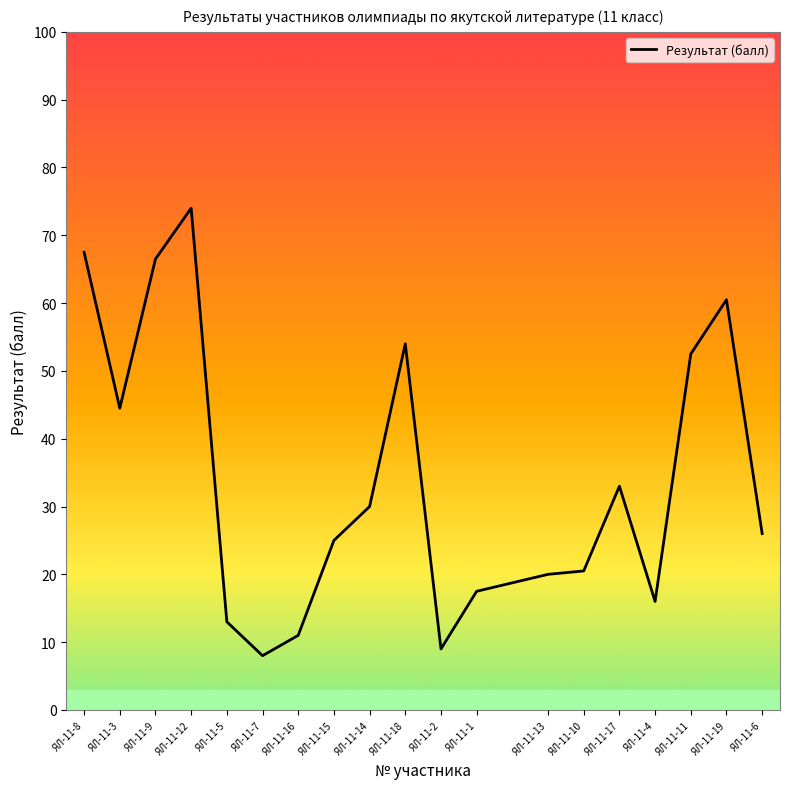

What is the sum of all values?

648.5